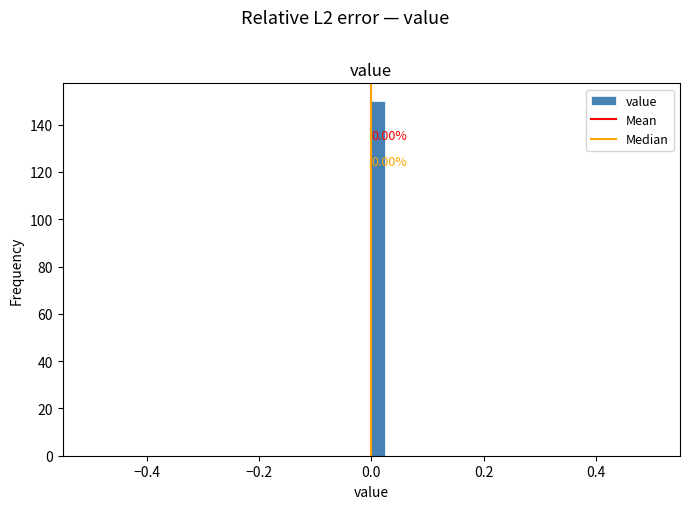

Read against the x-axis, roughly where is the centre of the tallest bar?

0.02